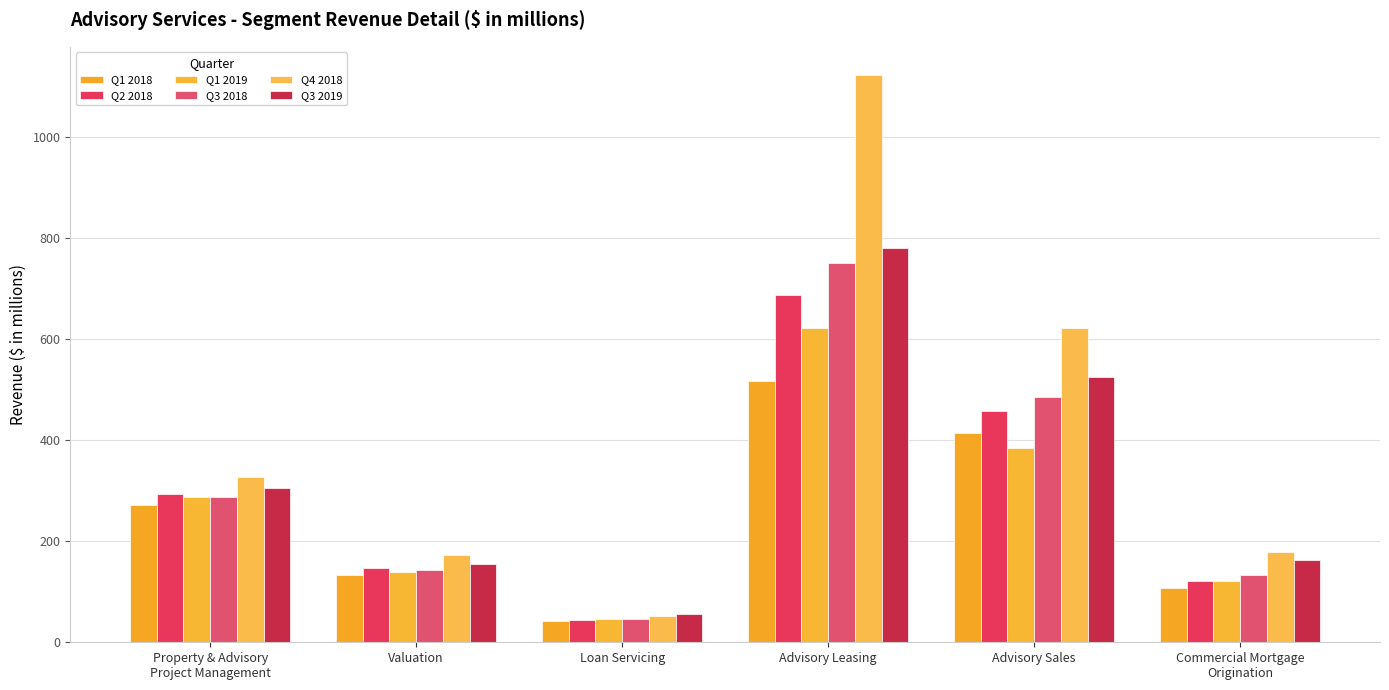

Which series has the widest spread of values?

Q4 2018